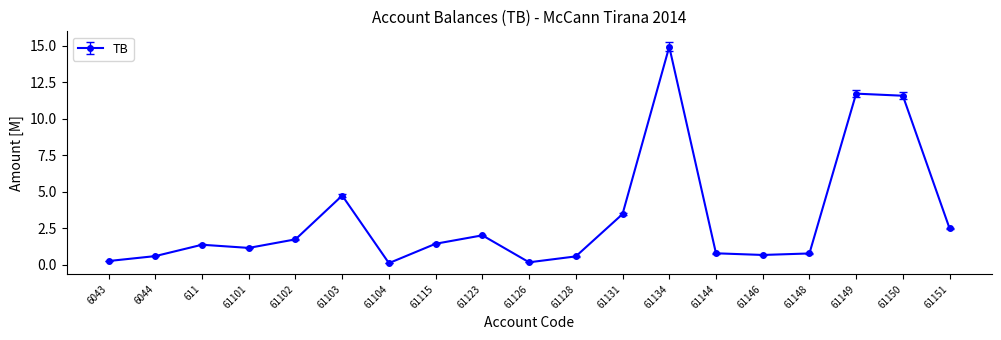

Count the number of data series in this chart.

1